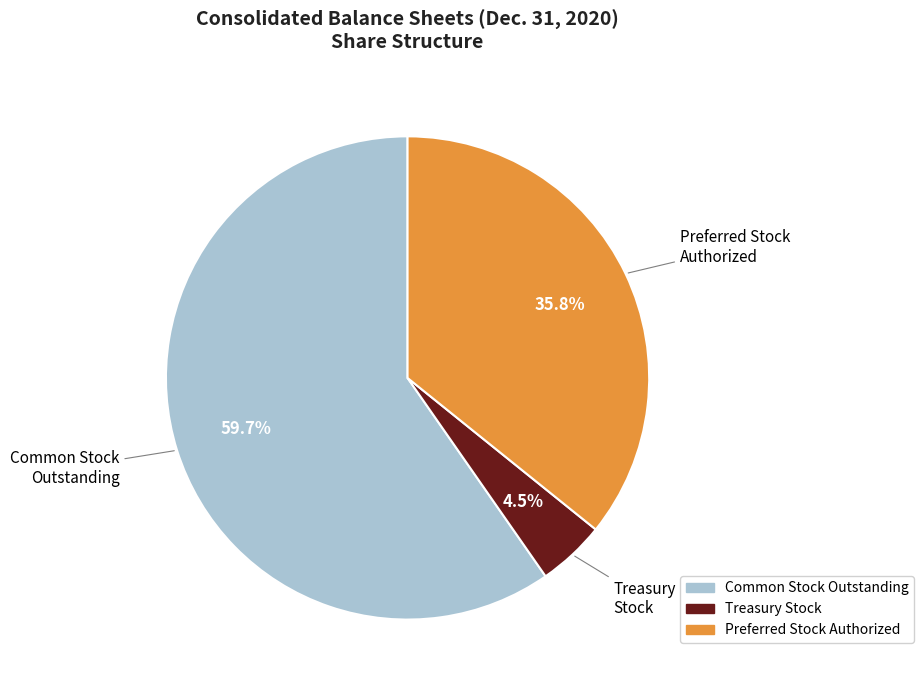

Is there any slice that represents more than half of the pie?

Yes